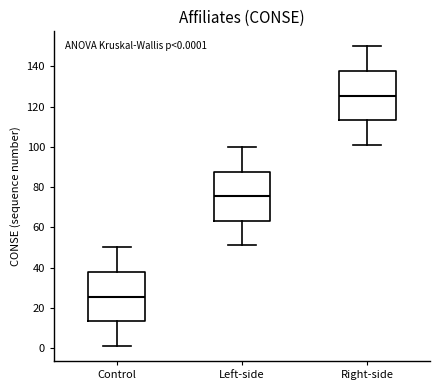

Which box's median line is the lowest?

Control